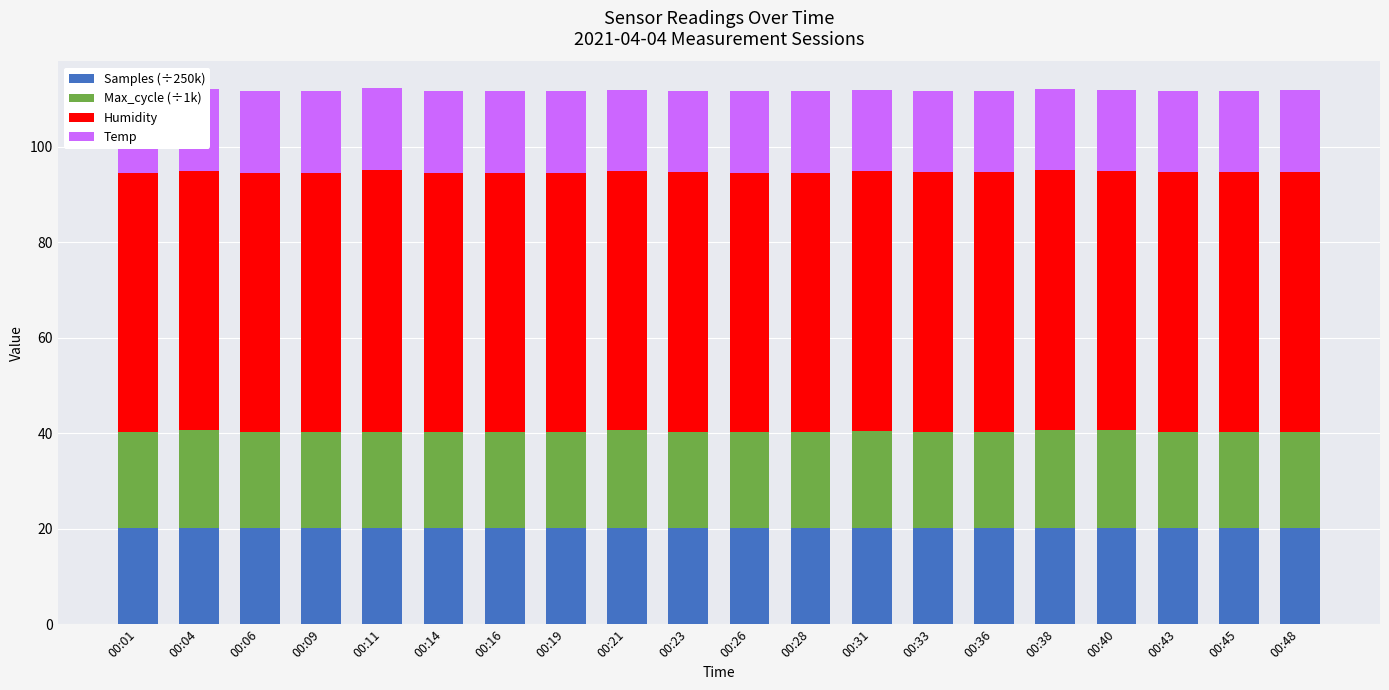

Count the Temp values in the range 17 to 18.

20